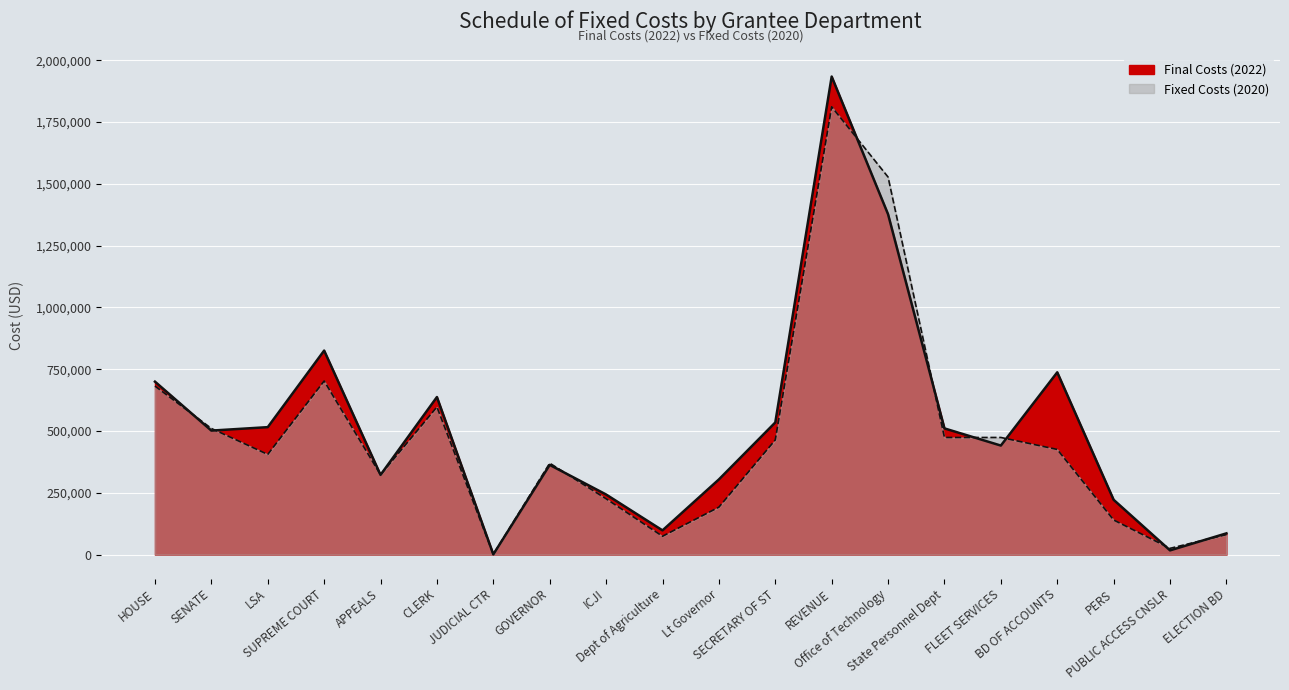

What is the label of the 11th point from the left?

Lt Governor